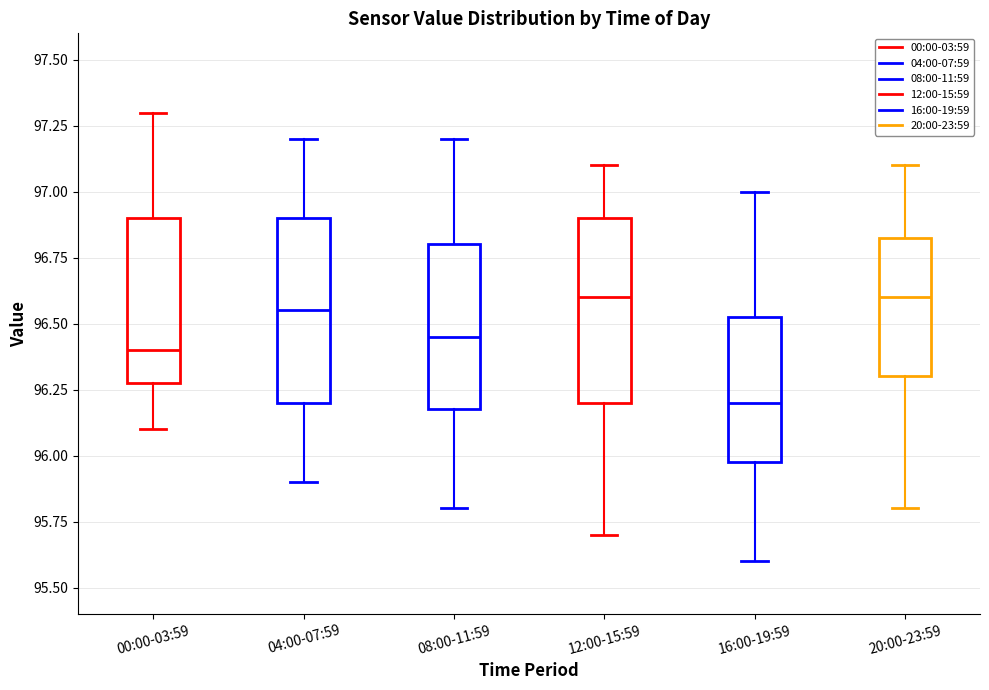

Where does the lower whisker of the box for 12:00-15:59 end on the y-axis? The values are not printed on the chart, so give them approximately, as read against the axis.

95.70